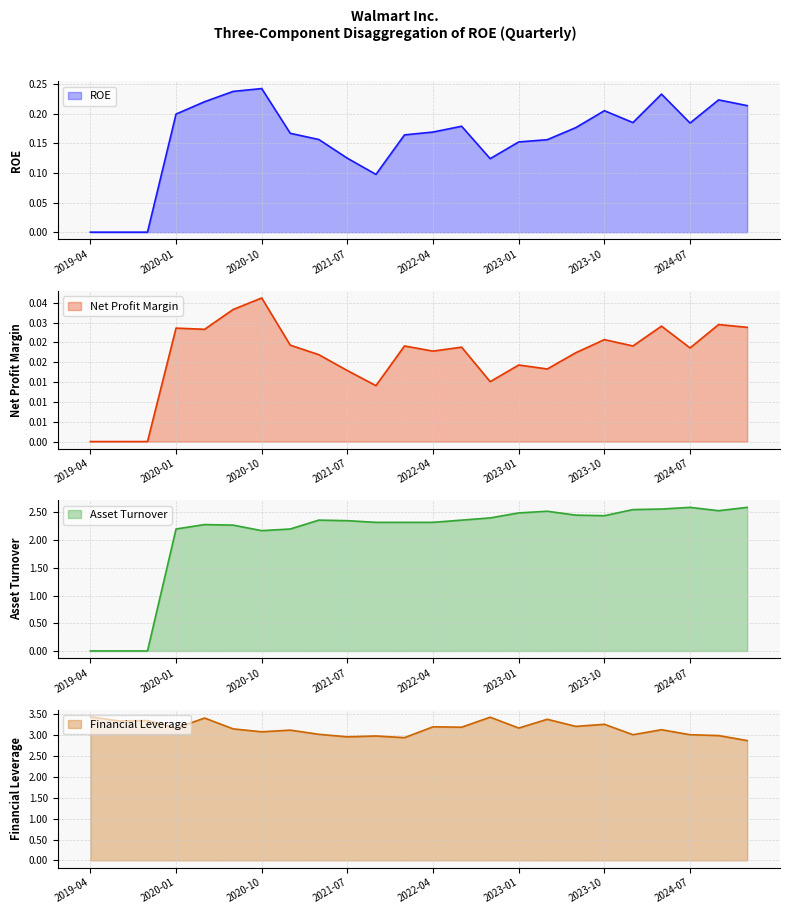

The value of ROE at 2020-01 is 0.1. True or false?

False